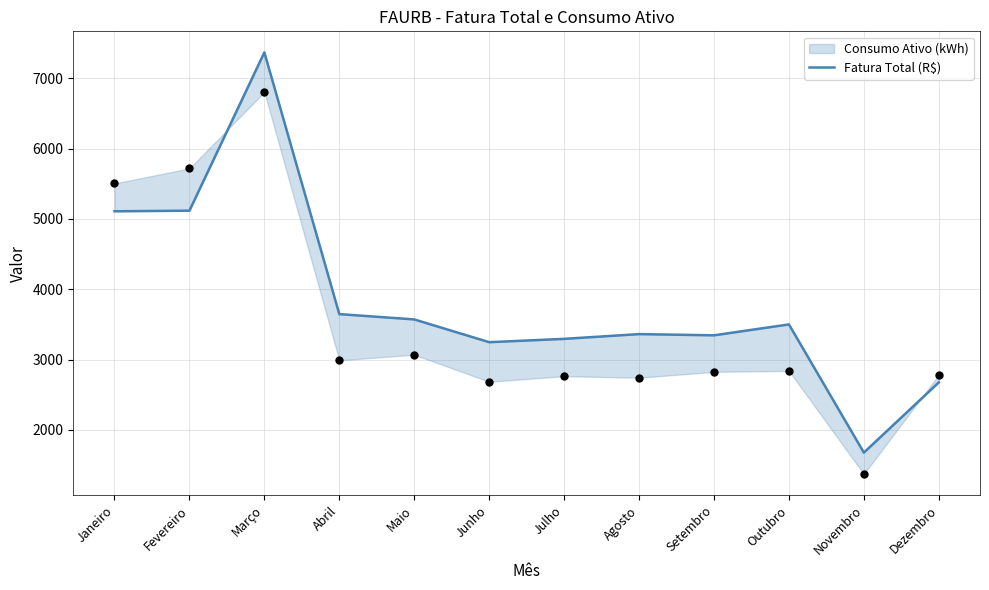

Between Março and Junho, which is larger?

Março